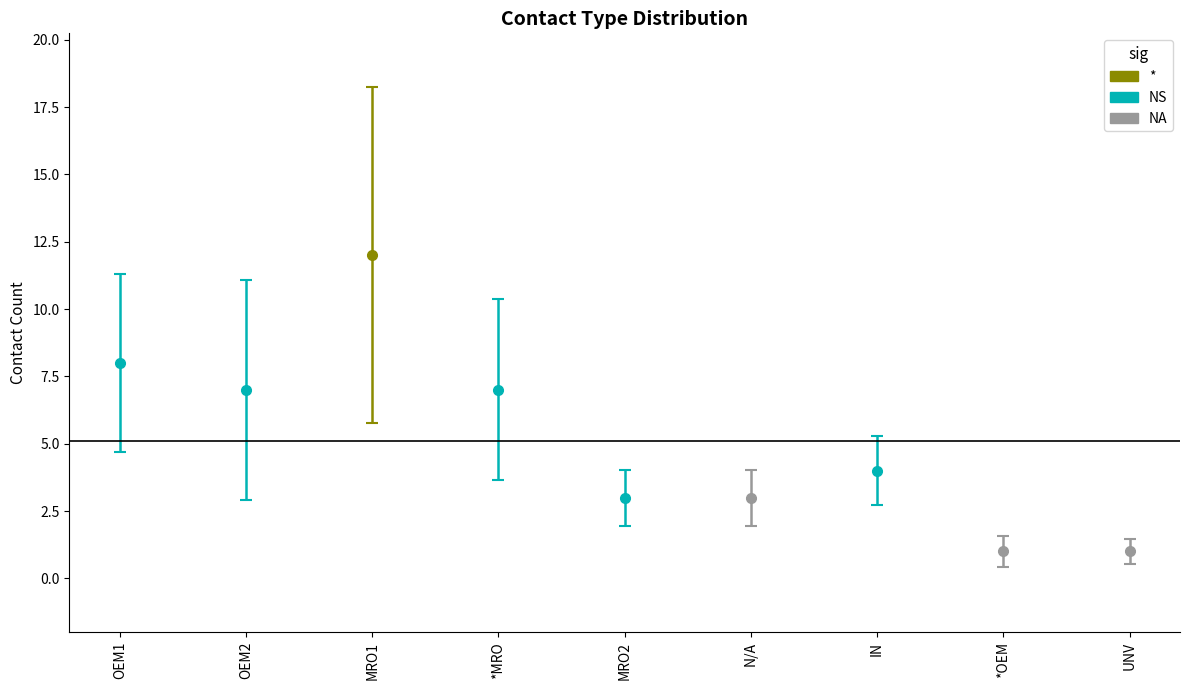

What is the smallest value displayed?

1